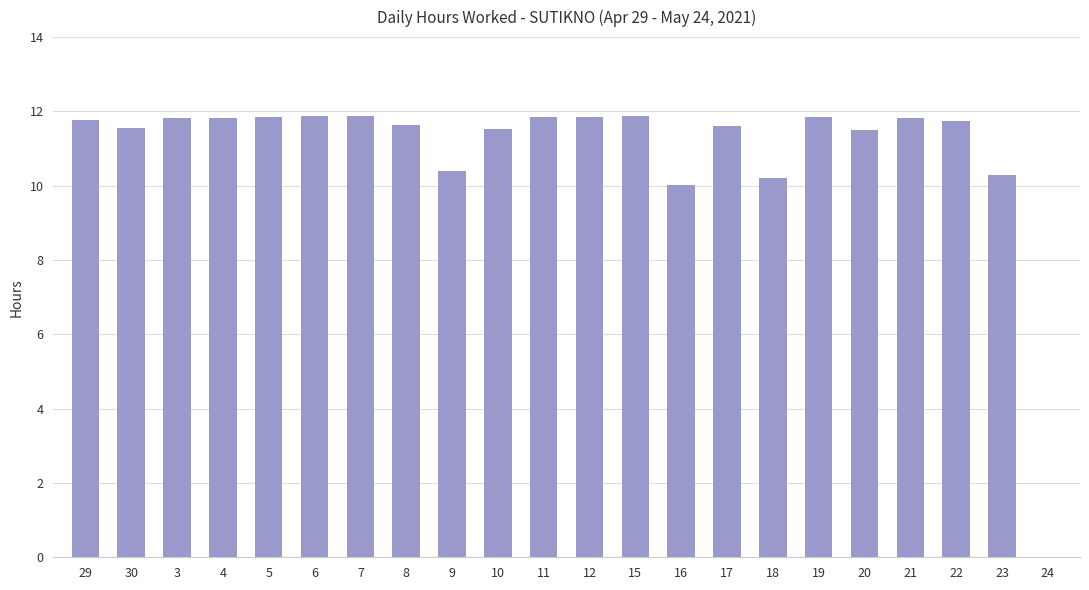

What is the greatest value displayed?

11.9